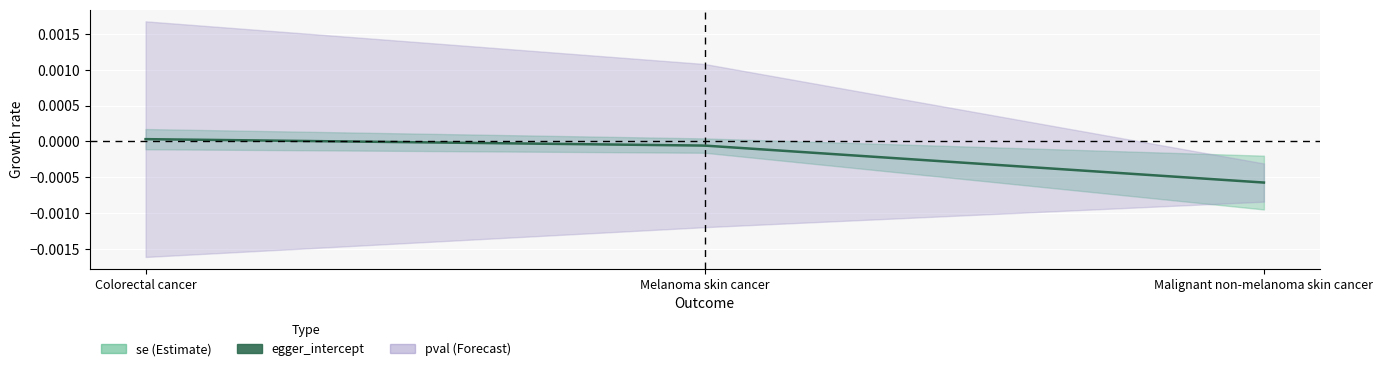

What is the difference between the pval values at Malignant non-melanoma skin cancer and Colorectal cancer?

0.7